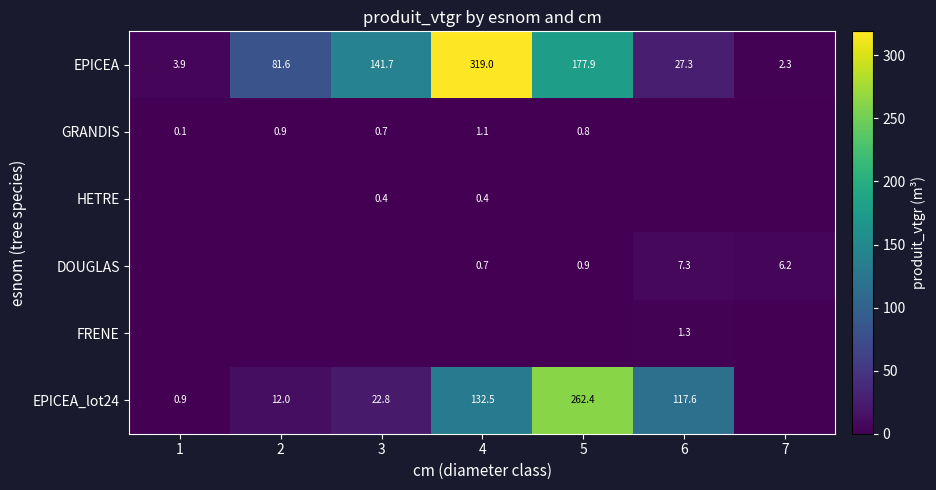

What is the sum of all EPICEA values?

753.7